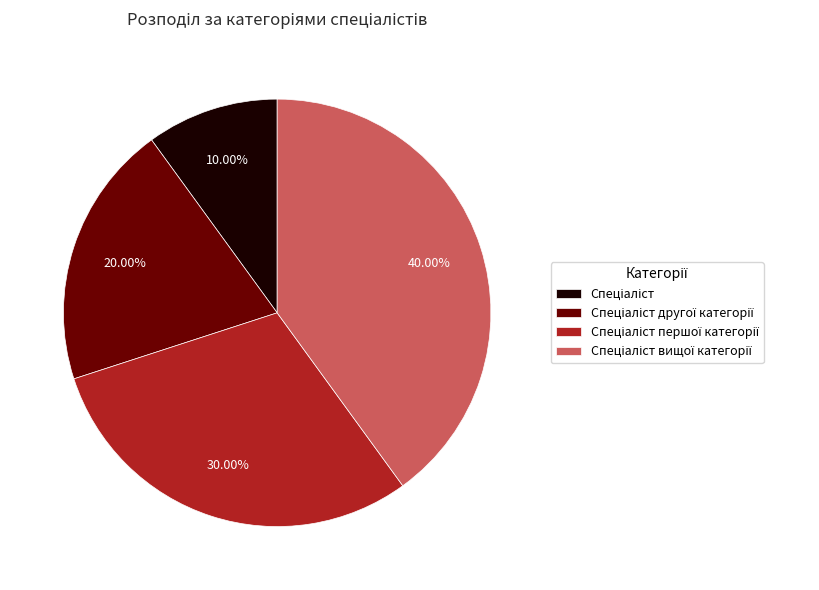

Does any single category account for the majority?

No